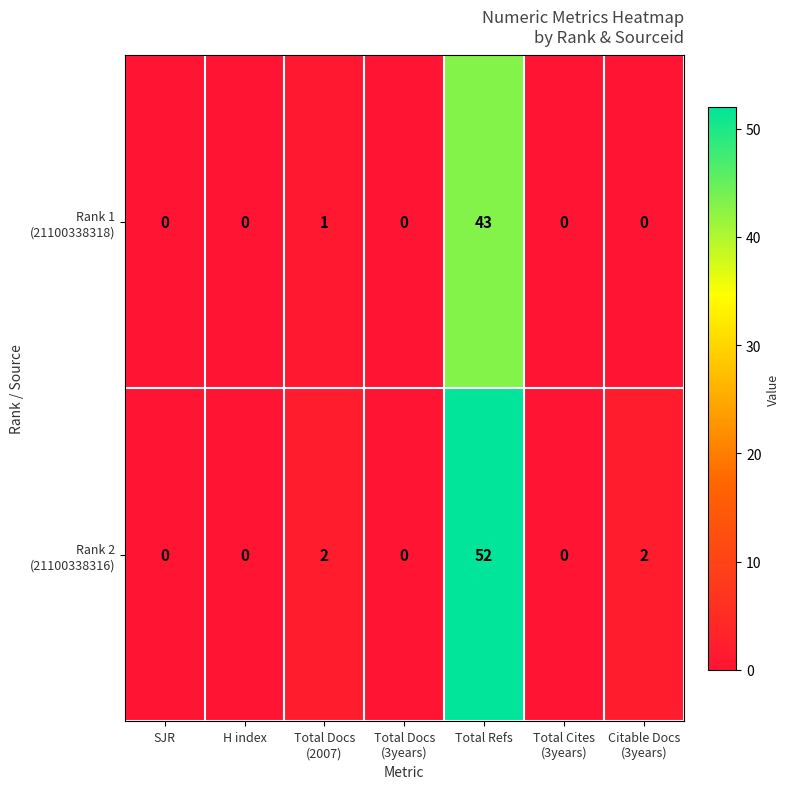

At which category is the sum across all series the highest?

Total Refs